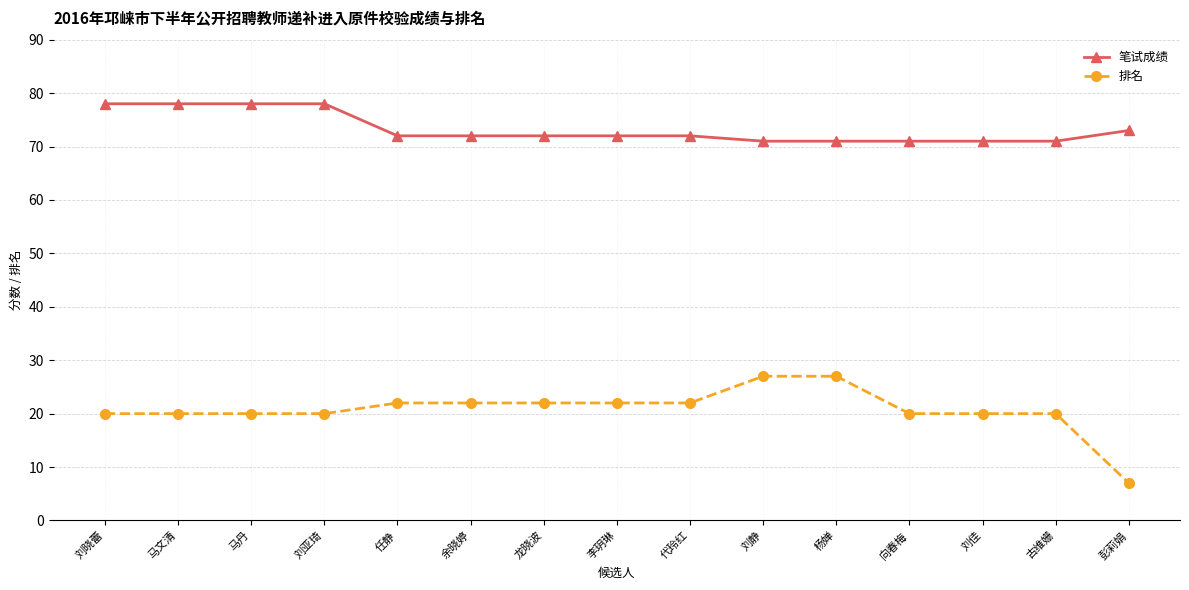

List the series in order of their peak value, highest first.

笔试成绩, 排名